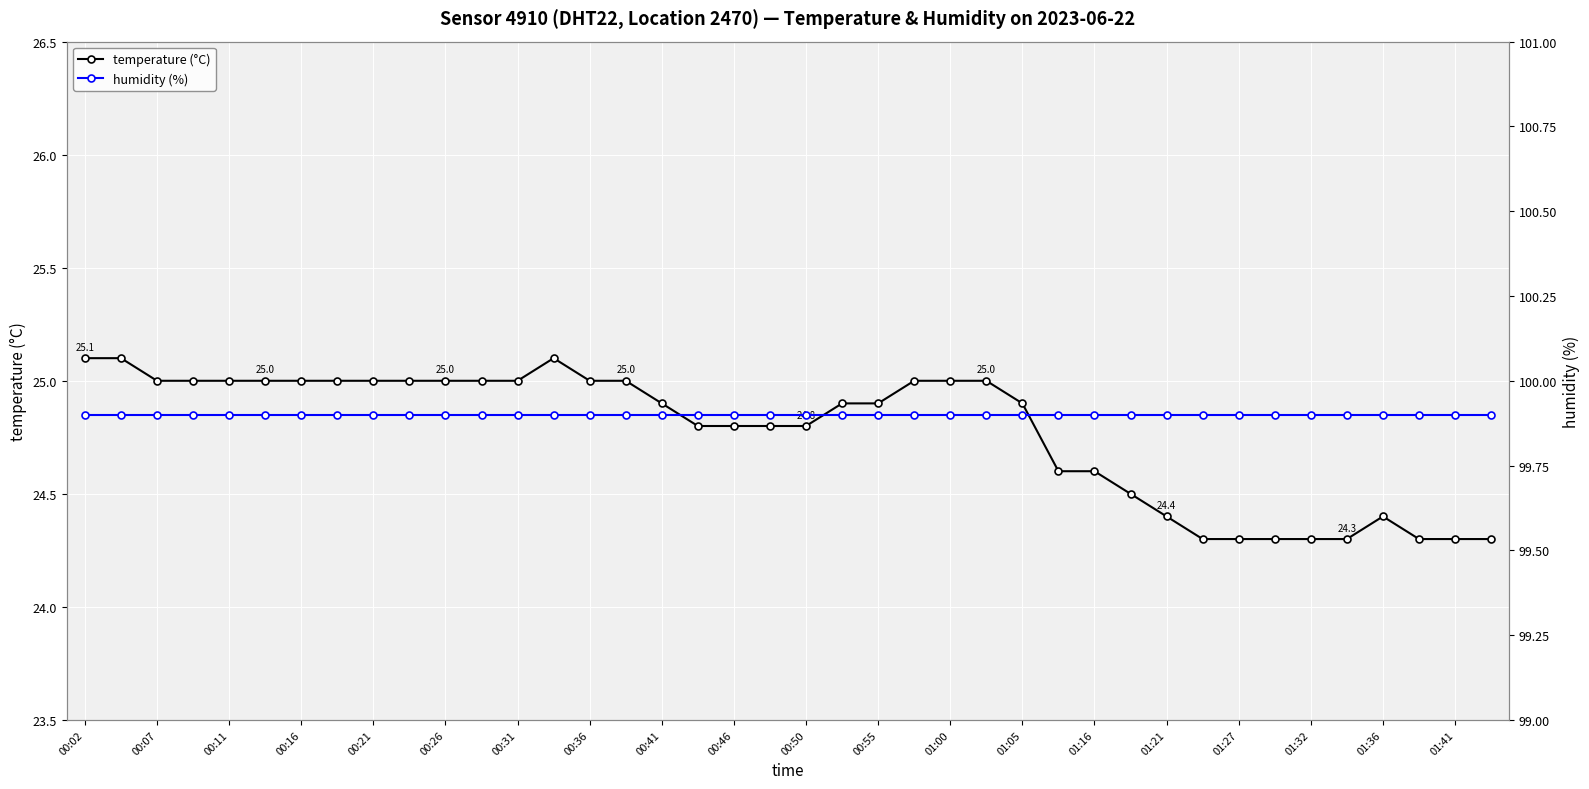

True or false: humidity (%) and temperature (°C) intersect in this chart.

False